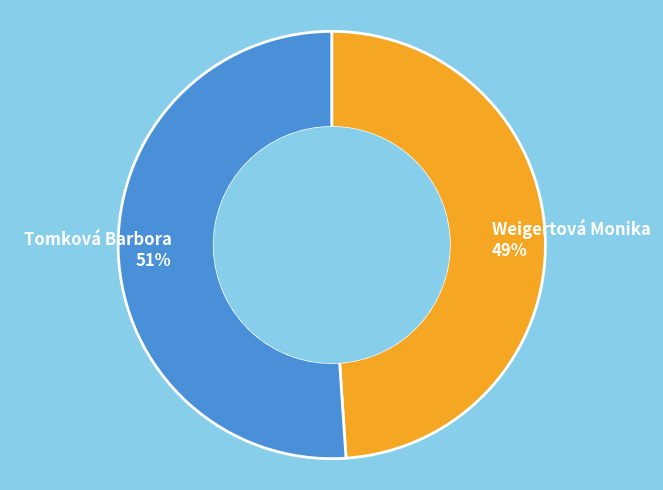

True or false: Tomková Barbora accounts for 39% of the total.

False